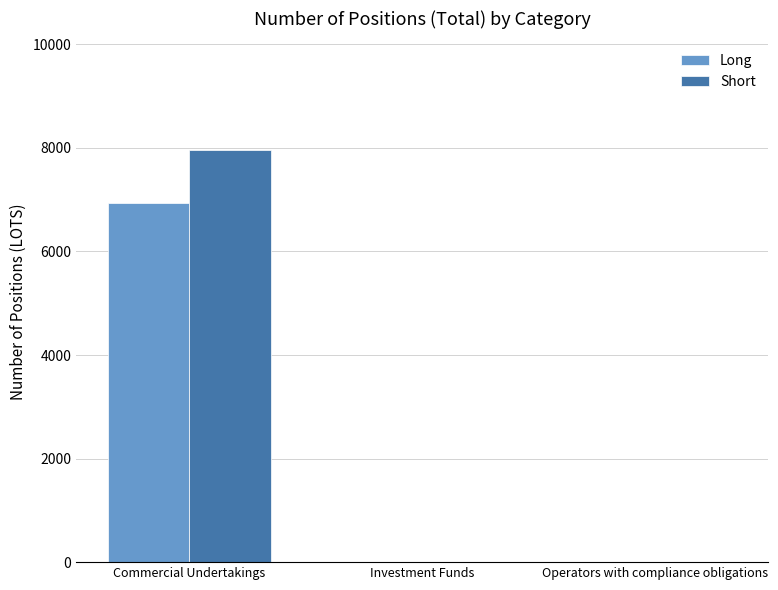

How many values in the Short series exceed 0?

1